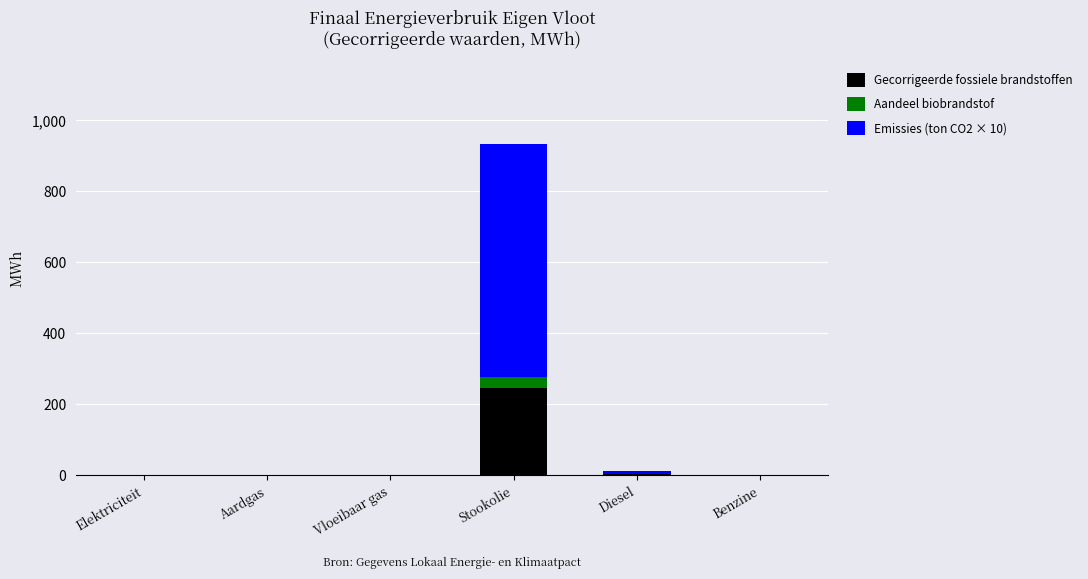

What is the highest value of the Gecorrigeerde fossiele brandstoffen series?

246.4